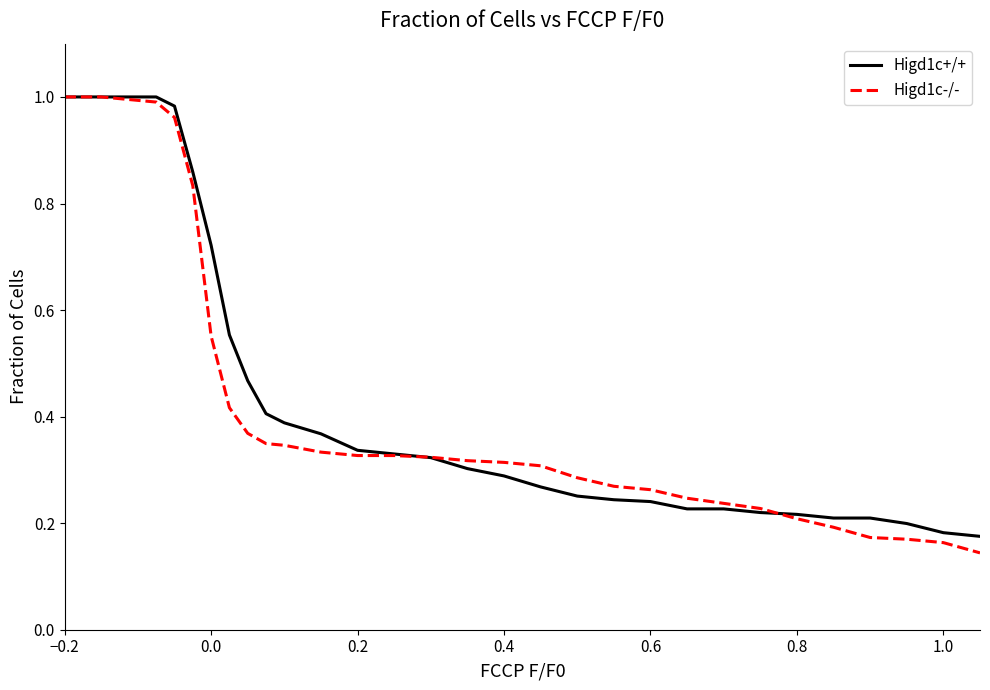

Which series has the widest spread of values?

Higd1c-/-